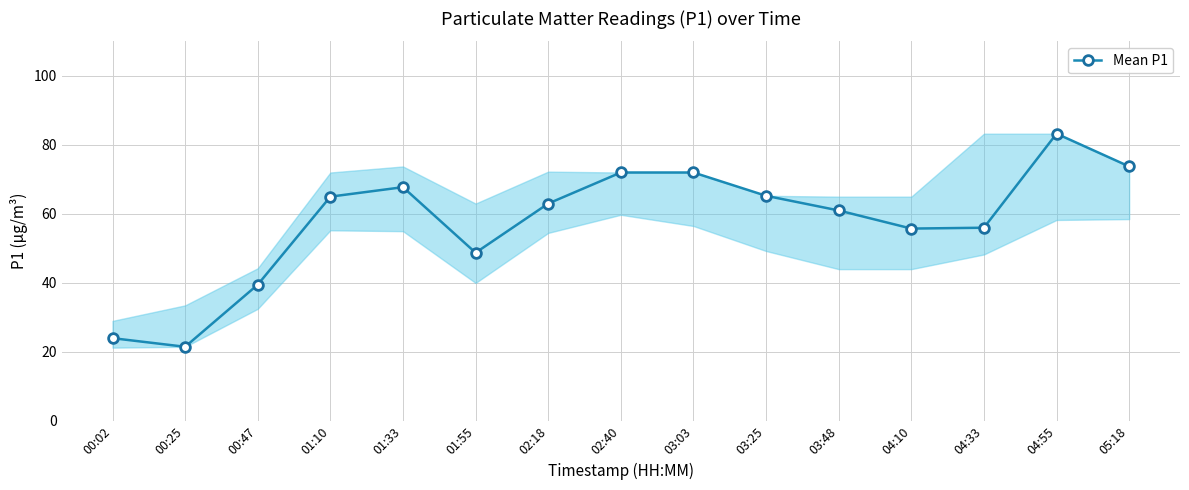

How many interior local valleys (lower than both neighbors) does the data have?

3